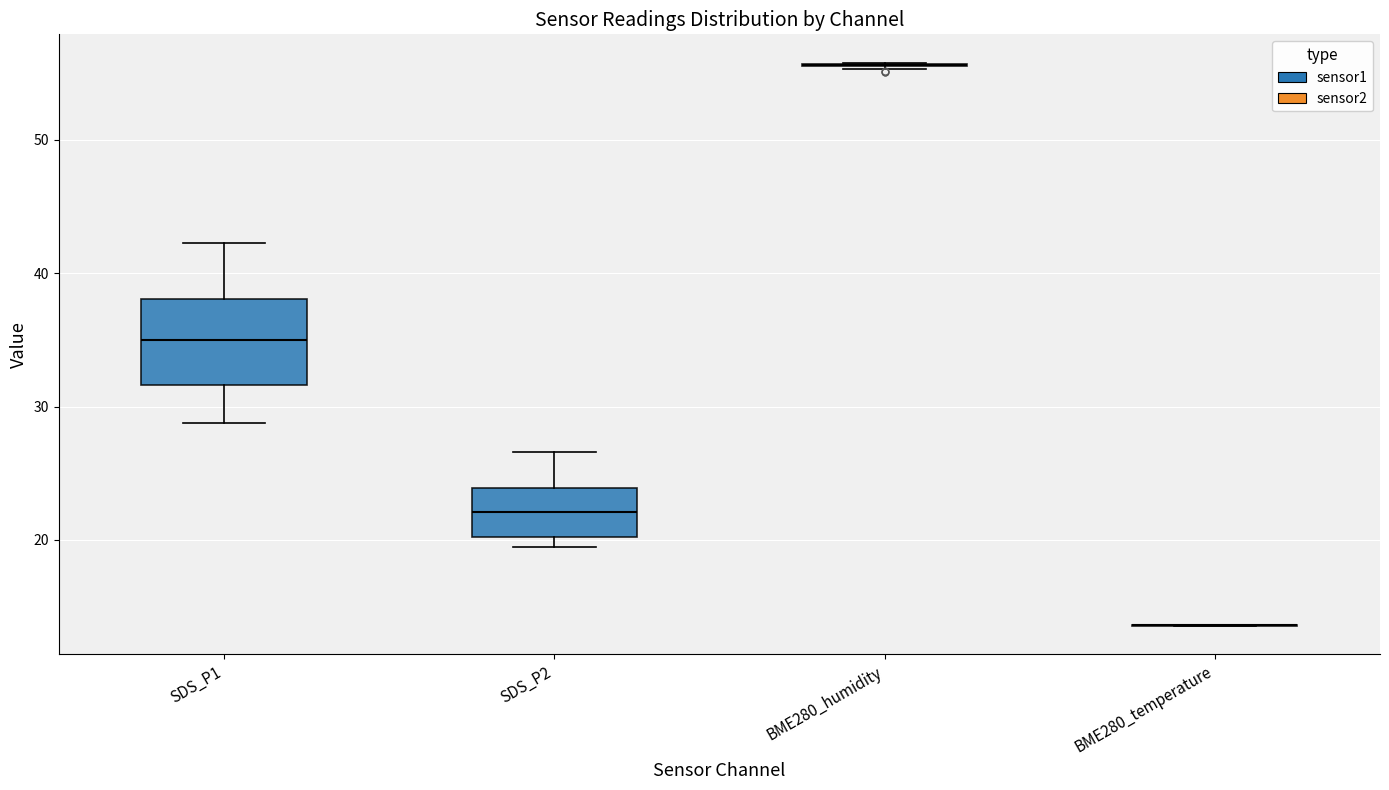

Which box is the tallest, from its lower edge to its upper edge?

SDS_P1